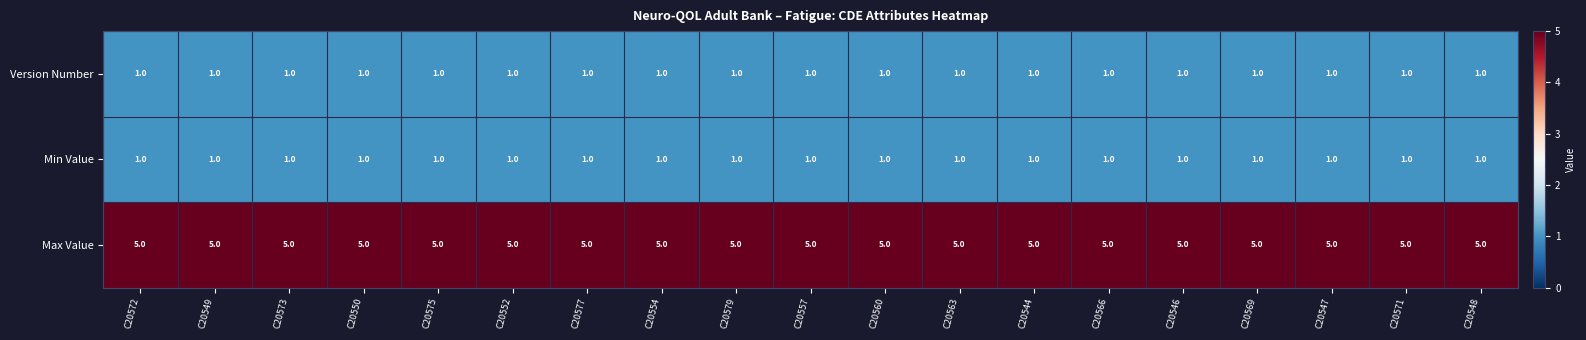

True or false: Max Value has a value of 5 at C20566.

True